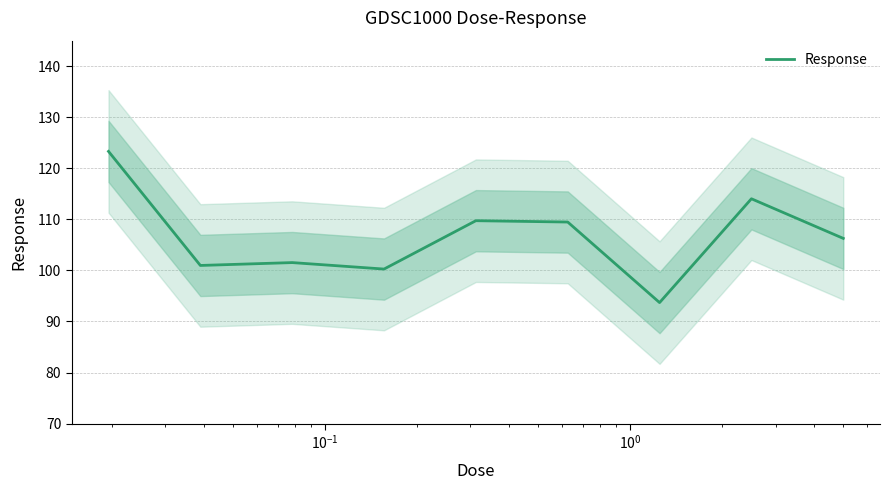

What is the highest value of the Response series?

123.3